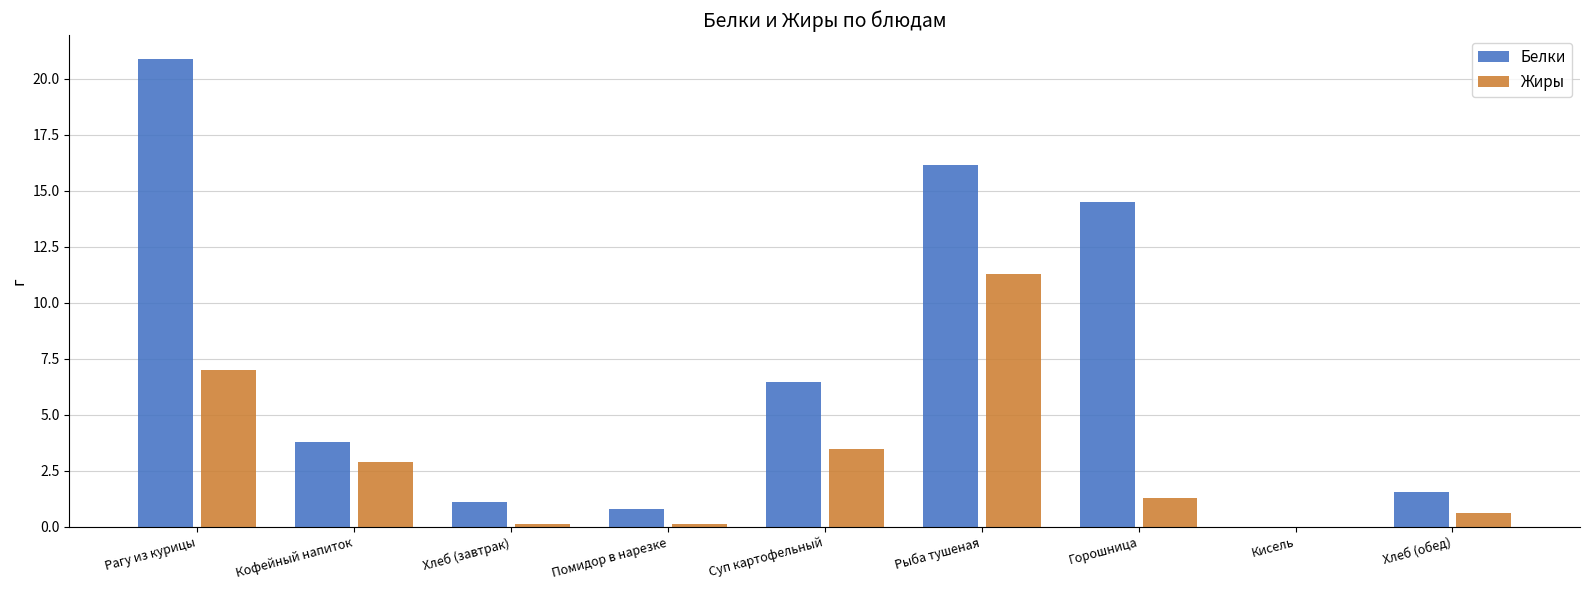

How many values in Жиры are above zero?

8